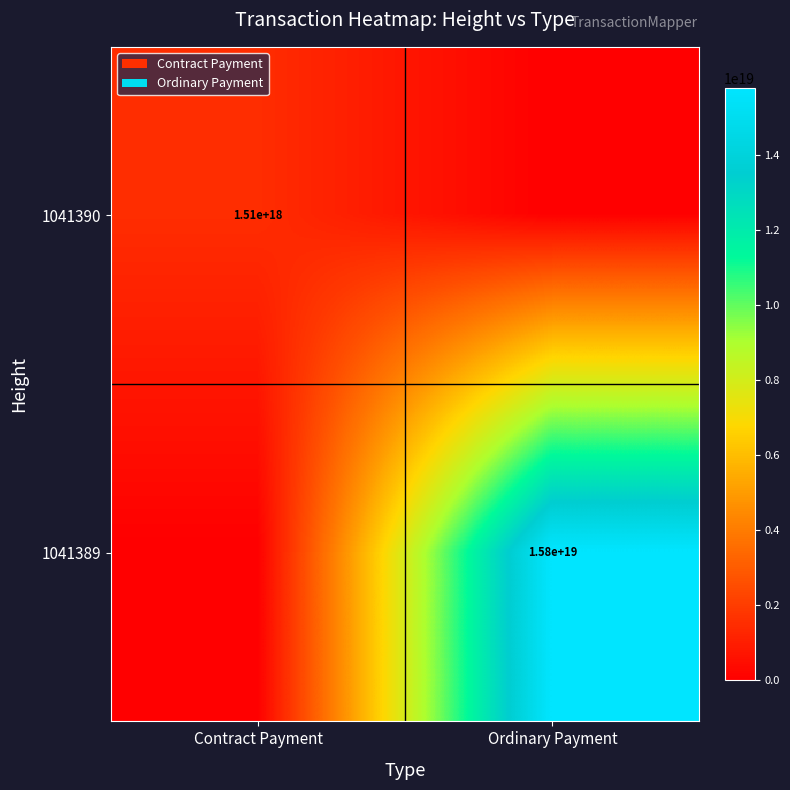

The 1041390 series shows 1510000000000000000 at Contract Payment. True or false?

True